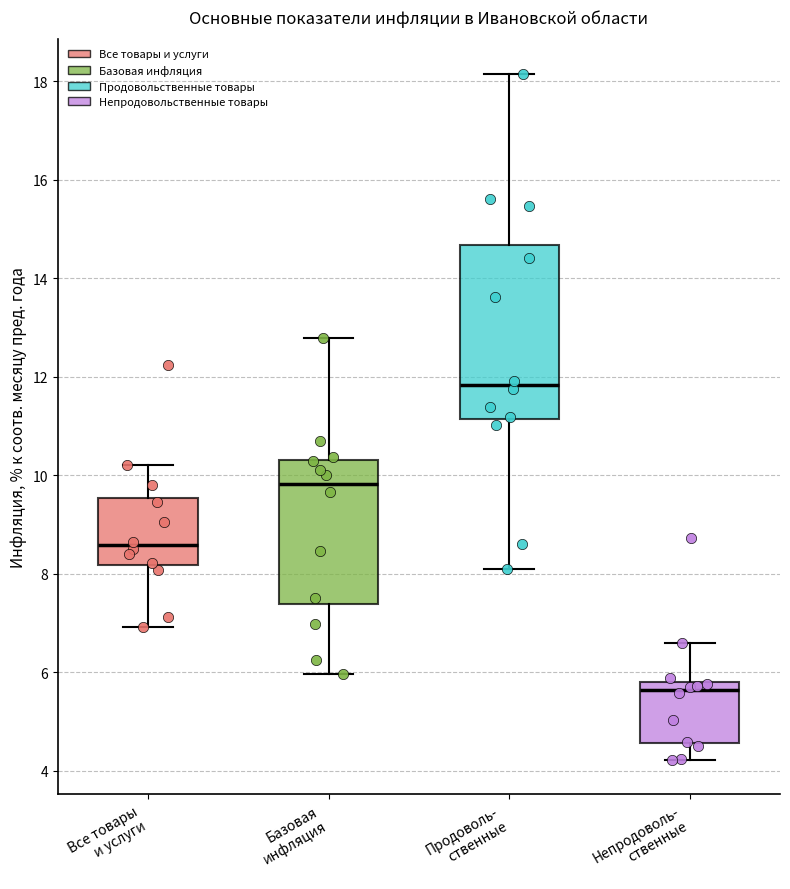

Which box is the tallest, from its lower edge to its upper edge?

Продоволь- ственные